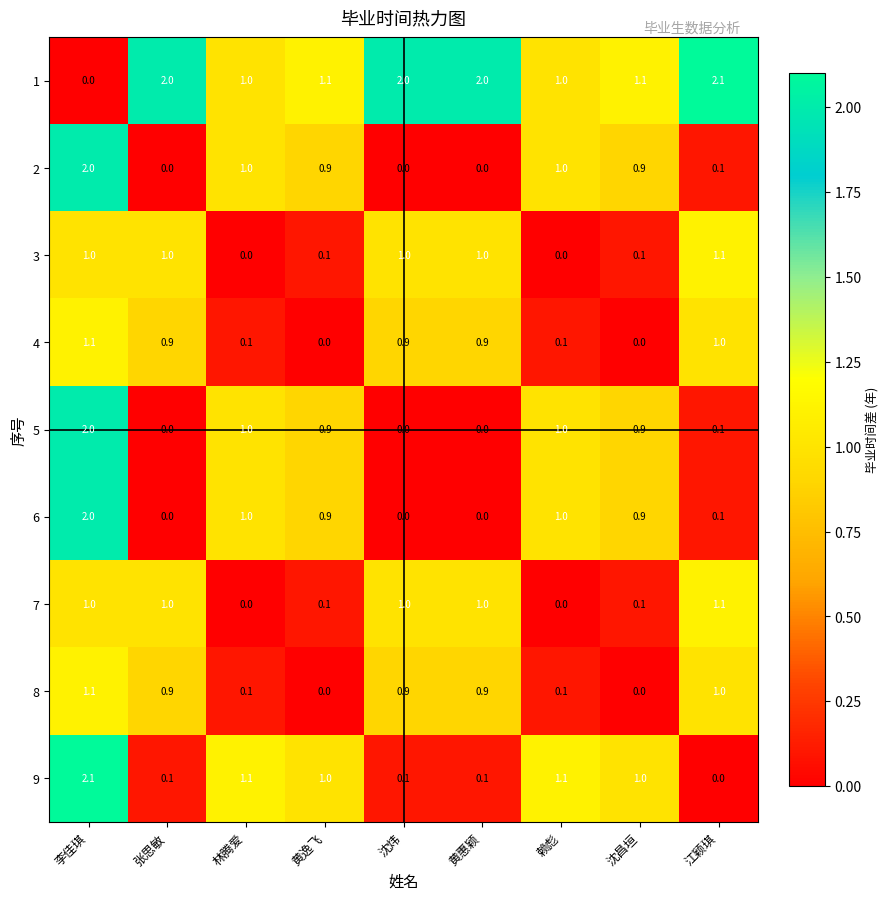

At which label does 7 reach its peak?

江颖琪